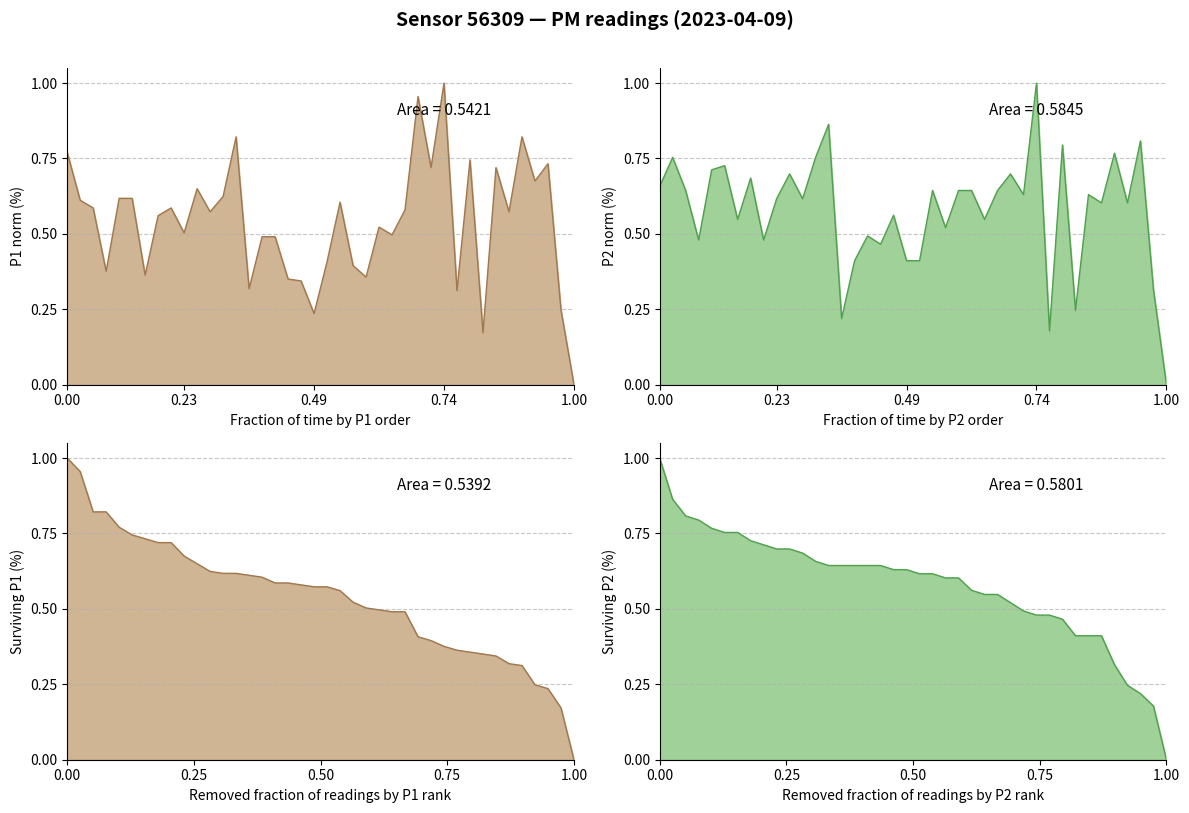

True or false: P2 has more than 0 points higher than both neighbors.

True